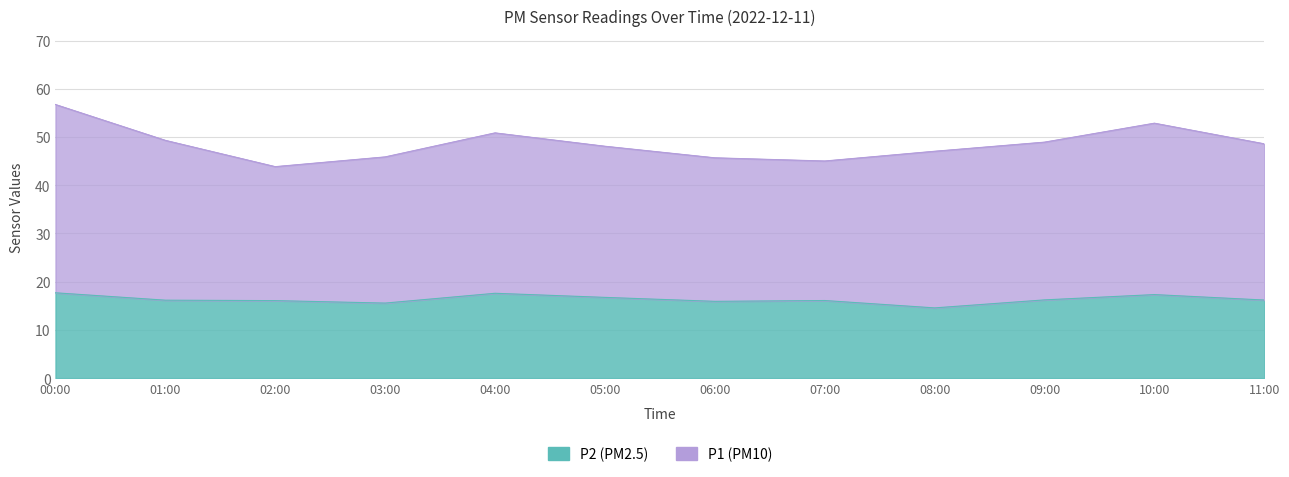

Is it true that the value at 03:00 is 15.6?

True